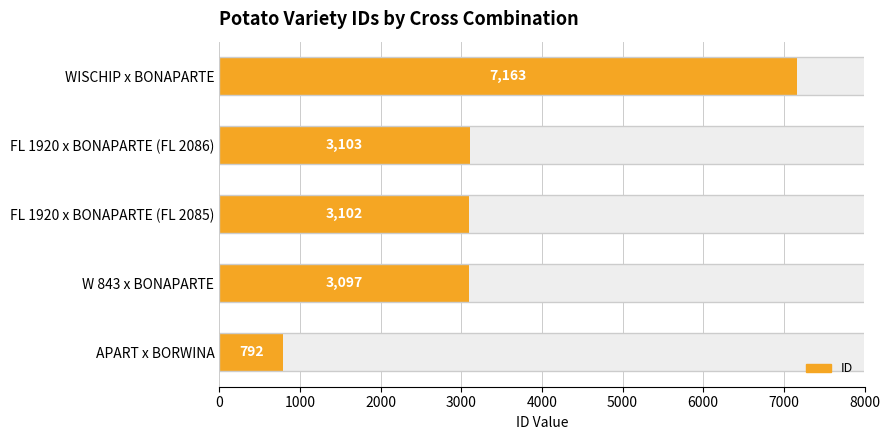

What is the minimum value shown in the chart?

792